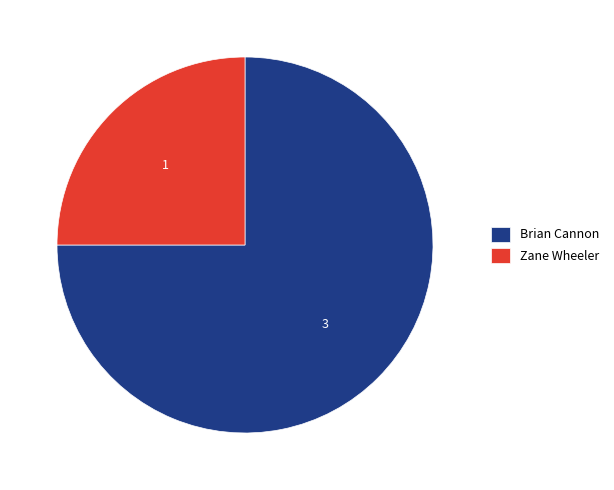

Rank the categories by value from lowest to highest.

Zane Wheeler, Brian Cannon